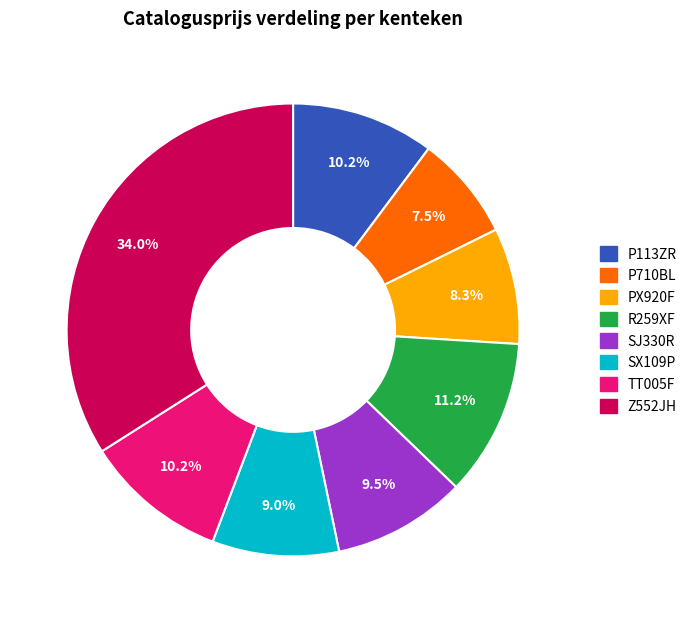

How many segments does this pie chart have?

8